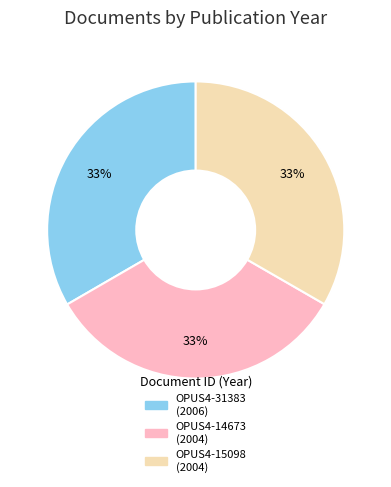

To the nearest percent, what portion does OPUS4-14673 represent?

33%